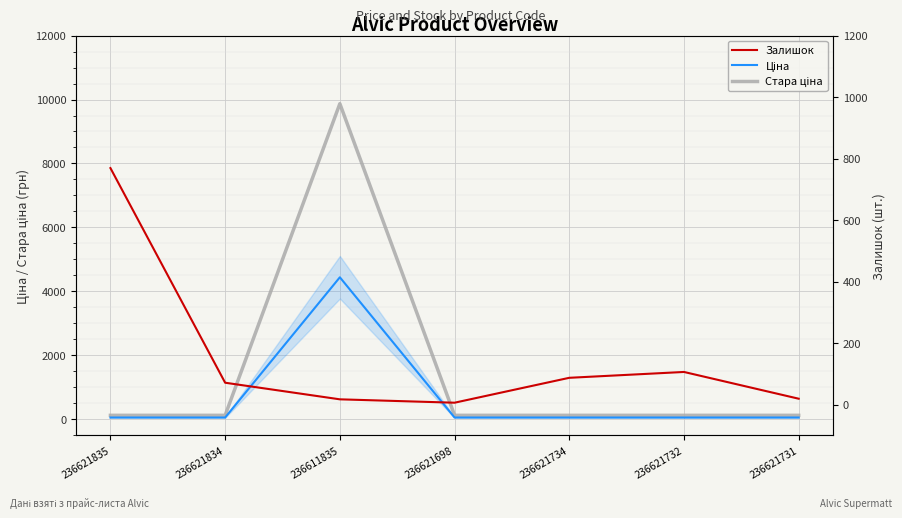

List the labels in order of Залишок value, smallest first.

236621698, 236611835, 236621731, 236621834, 236621734, 236621732, 236621835